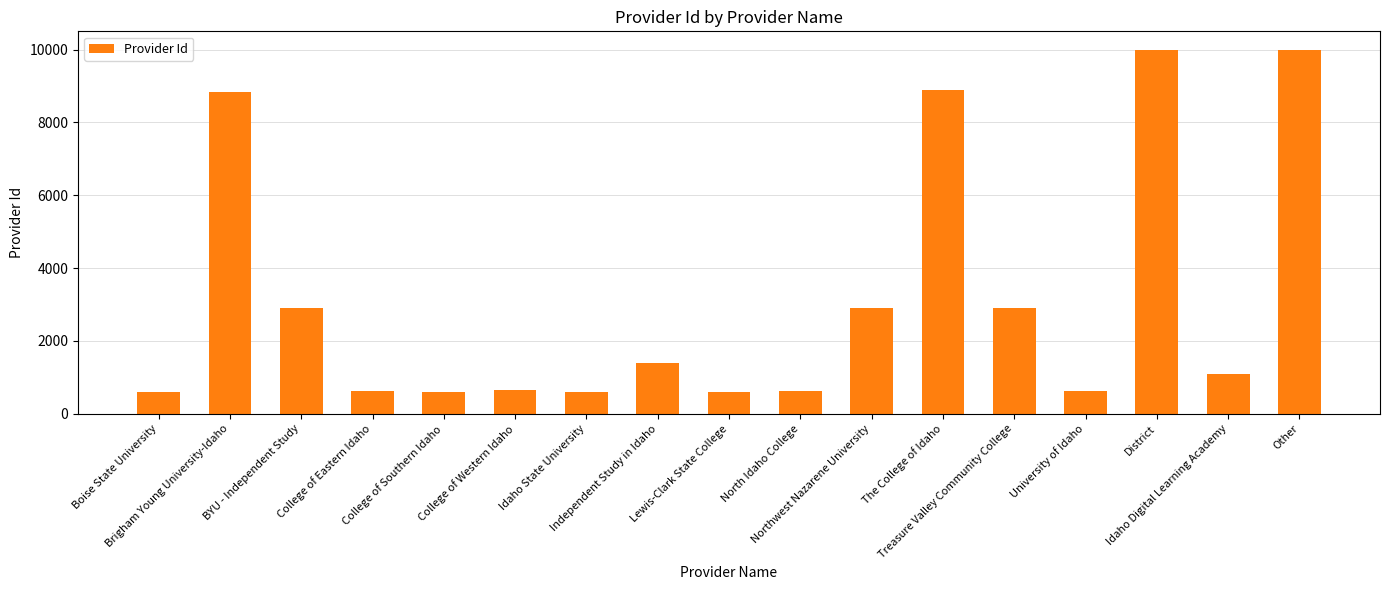

What position from the right is Boise State University?

17